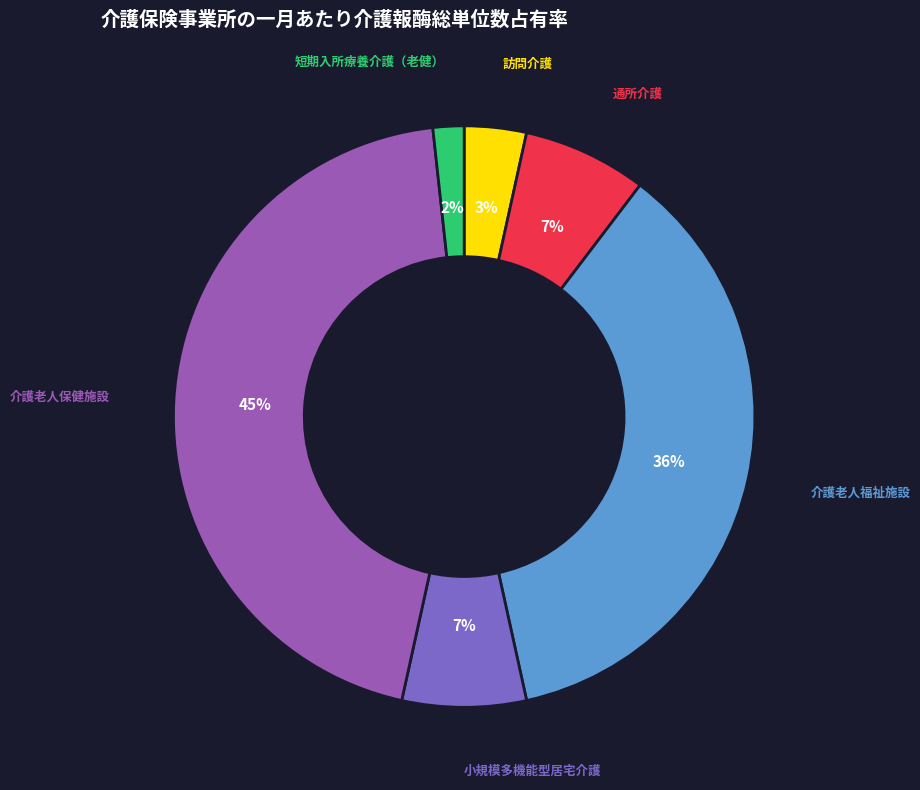

How many segments does this pie chart have?

6